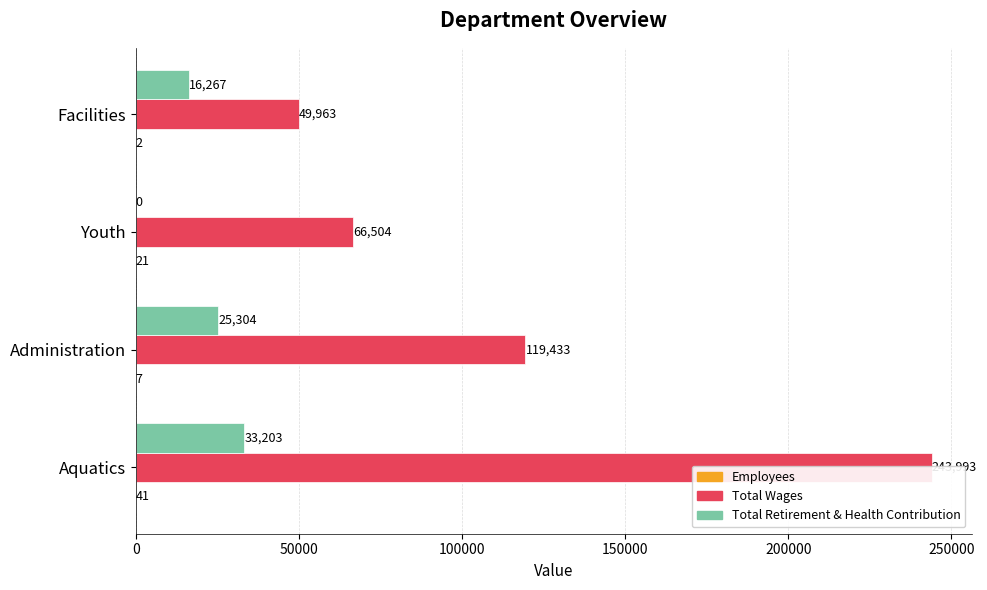

At Youth, list the series in order from smallest to largest.

Total Retirement & Health Contribution, Employees, Total Wages